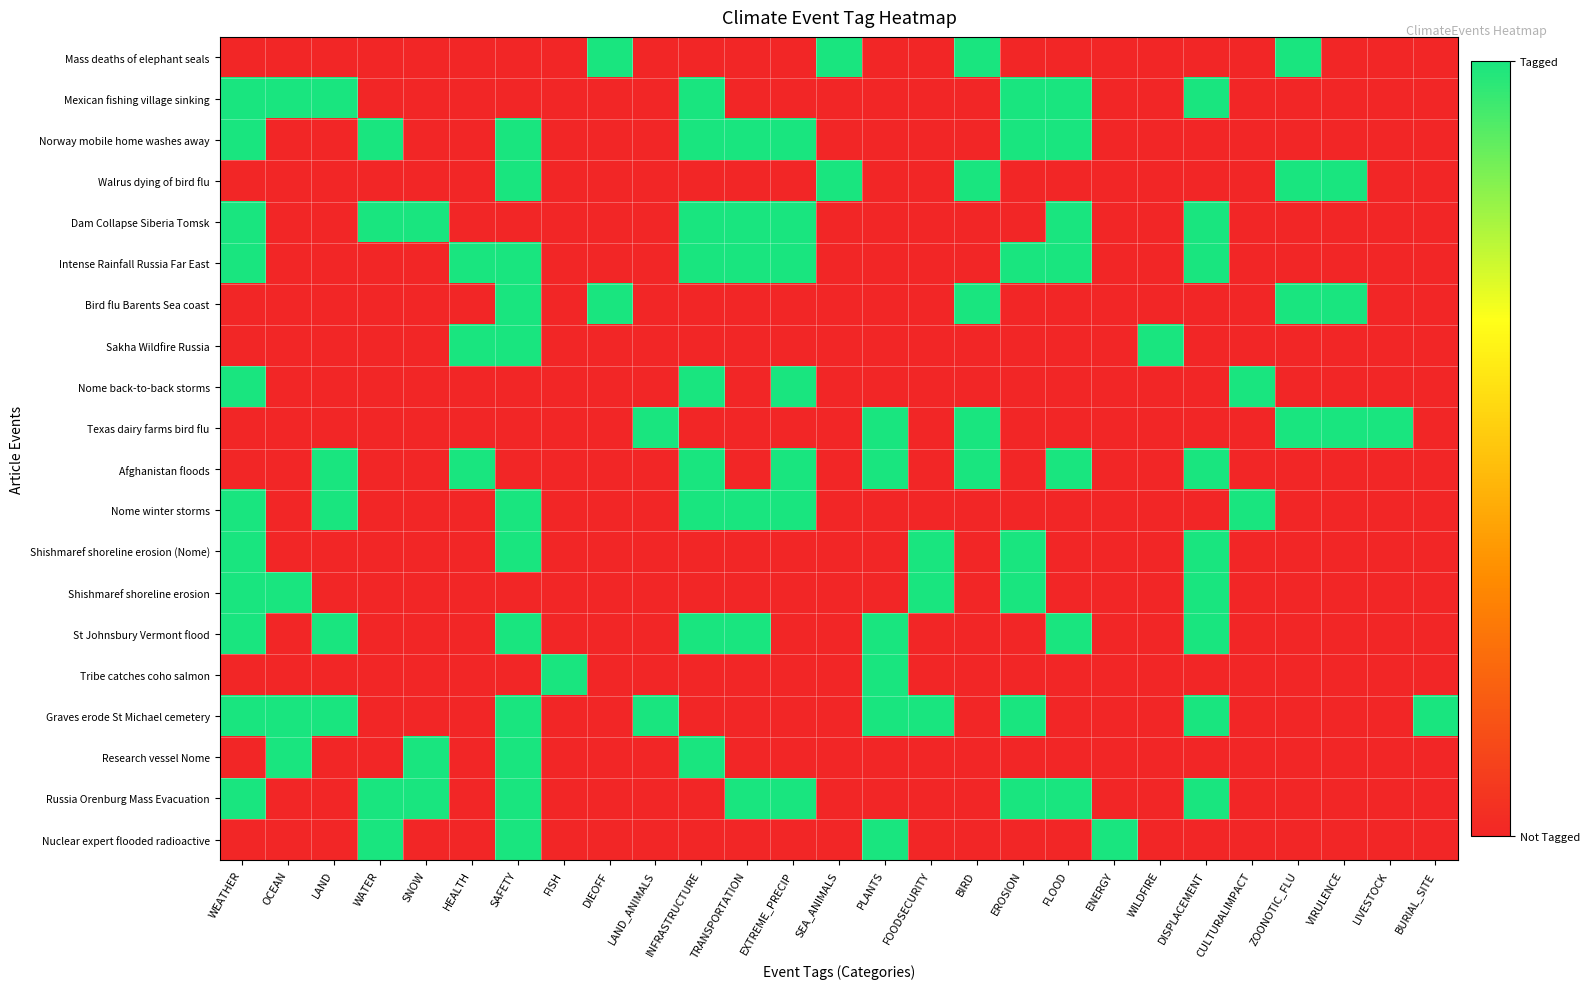

Reading right to left, transcribe all the data shown in this chart.

Mass deaths of elephant seals: BURIAL_SITE=0	LIVESTOCK=0	VIRULENCE=0	ZOONOTIC_FLU=1	CULTURALIMPACT=0	DISPLACEMENT=0	WILDFIRE=0	ENERGY=0	FLOOD=0	EROSION=0	BIRD=1	FOODSECURITY=0	PLANTS=0	SEA_ANIMALS=1	EXTREME_PRECIP=0	TRANSPORTATION=0	INFRASTRUCTURE=0	LAND_ANIMALS=0	DIEOFF=1	FISH=0	SAFETY=0	HEALTH=0	SNOW=0	WATER=0	LAND=0	OCEAN=0	WEATHER=0
Mexican fishing village sinking: BURIAL_SITE=0	LIVESTOCK=0	VIRULENCE=0	ZOONOTIC_FLU=0	CULTURALIMPACT=0	DISPLACEMENT=1	WILDFIRE=0	ENERGY=0	FLOOD=1	EROSION=1	BIRD=0	FOODSECURITY=0	PLANTS=0	SEA_ANIMALS=0	EXTREME_PRECIP=0	TRANSPORTATION=0	INFRASTRUCTURE=1	LAND_ANIMALS=0	DIEOFF=0	FISH=0	SAFETY=0	HEALTH=0	SNOW=0	WATER=0	LAND=1	OCEAN=1	WEATHER=1
Norway mobile home washes away: BURIAL_SITE=0	LIVESTOCK=0	VIRULENCE=0	ZOONOTIC_FLU=0	CULTURALIMPACT=0	DISPLACEMENT=0	WILDFIRE=0	ENERGY=0	FLOOD=1	EROSION=1	BIRD=0	FOODSECURITY=0	PLANTS=0	SEA_ANIMALS=0	EXTREME_PRECIP=1	TRANSPORTATION=1	INFRASTRUCTURE=1	LAND_ANIMALS=0	DIEOFF=0	FISH=0	SAFETY=1	HEALTH=0	SNOW=0	WATER=1	LAND=0	OCEAN=0	WEATHER=1
Walrus dying of bird flu: BURIAL_SITE=0	LIVESTOCK=0	VIRULENCE=1	ZOONOTIC_FLU=1	CULTURALIMPACT=0	DISPLACEMENT=0	WILDFIRE=0	ENERGY=0	FLOOD=0	EROSION=0	BIRD=1	FOODSECURITY=0	PLANTS=0	SEA_ANIMALS=1	EXTREME_PRECIP=0	TRANSPORTATION=0	INFRASTRUCTURE=0	LAND_ANIMALS=0	DIEOFF=0	FISH=0	SAFETY=1	HEALTH=0	SNOW=0	WATER=0	LAND=0	OCEAN=0	WEATHER=0
Dam Collapse Siberia Tomsk: BURIAL_SITE=0	LIVESTOCK=0	VIRULENCE=0	ZOONOTIC_FLU=0	CULTURALIMPACT=0	DISPLACEMENT=1	WILDFIRE=0	ENERGY=0	FLOOD=1	EROSION=0	BIRD=0	FOODSECURITY=0	PLANTS=0	SEA_ANIMALS=0	EXTREME_PRECIP=1	TRANSPORTATION=1	INFRASTRUCTURE=1	LAND_ANIMALS=0	DIEOFF=0	FISH=0	SAFETY=0	HEALTH=0	SNOW=1	WATER=1	LAND=0	OCEAN=0	WEATHER=1
Intense Rainfall Russia Far East: BURIAL_SITE=0	LIVESTOCK=0	VIRULENCE=0	ZOONOTIC_FLU=0	CULTURALIMPACT=0	DISPLACEMENT=1	WILDFIRE=0	ENERGY=0	FLOOD=1	EROSION=1	BIRD=0	FOODSECURITY=0	PLANTS=0	SEA_ANIMALS=0	EXTREME_PRECIP=1	TRANSPORTATION=1	INFRASTRUCTURE=1	LAND_ANIMALS=0	DIEOFF=0	FISH=0	SAFETY=1	HEALTH=1	SNOW=0	WATER=0	LAND=0	OCEAN=0	WEATHER=1
Bird flu Barents Sea coast: BURIAL_SITE=0	LIVESTOCK=0	VIRULENCE=1	ZOONOTIC_FLU=1	CULTURALIMPACT=0	DISPLACEMENT=0	WILDFIRE=0	ENERGY=0	FLOOD=0	EROSION=0	BIRD=1	FOODSECURITY=0	PLANTS=0	SEA_ANIMALS=0	EXTREME_PRECIP=0	TRANSPORTATION=0	INFRASTRUCTURE=0	LAND_ANIMALS=0	DIEOFF=1	FISH=0	SAFETY=1	HEALTH=0	SNOW=0	WATER=0	LAND=0	OCEAN=0	WEATHER=0
Sakha Wildfire Russia: BURIAL_SITE=0	LIVESTOCK=0	VIRULENCE=0	ZOONOTIC_FLU=0	CULTURALIMPACT=0	DISPLACEMENT=0	WILDFIRE=1	ENERGY=0	FLOOD=0	EROSION=0	BIRD=0	FOODSECURITY=0	PLANTS=0	SEA_ANIMALS=0	EXTREME_PRECIP=0	TRANSPORTATION=0	INFRASTRUCTURE=0	LAND_ANIMALS=0	DIEOFF=0	FISH=0	SAFETY=1	HEALTH=1	SNOW=0	WATER=0	LAND=0	OCEAN=0	WEATHER=0
Nome back-to-back storms: BURIAL_SITE=0	LIVESTOCK=0	VIRULENCE=0	ZOONOTIC_FLU=0	CULTURALIMPACT=1	DISPLACEMENT=0	WILDFIRE=0	ENERGY=0	FLOOD=0	EROSION=0	BIRD=0	FOODSECURITY=0	PLANTS=0	SEA_ANIMALS=0	EXTREME_PRECIP=1	TRANSPORTATION=0	INFRASTRUCTURE=1	LAND_ANIMALS=0	DIEOFF=0	FISH=0	SAFETY=0	HEALTH=0	SNOW=0	WATER=0	LAND=0	OCEAN=0	WEATHER=1
Texas dairy farms bird flu: BURIAL_SITE=0	LIVESTOCK=1	VIRULENCE=1	ZOONOTIC_FLU=1	CULTURALIMPACT=0	DISPLACEMENT=0	WILDFIRE=0	ENERGY=0	FLOOD=0	EROSION=0	BIRD=1	FOODSECURITY=0	PLANTS=1	SEA_ANIMALS=0	EXTREME_PRECIP=0	TRANSPORTATION=0	INFRASTRUCTURE=0	LAND_ANIMALS=1	DIEOFF=0	FISH=0	SAFETY=0	HEALTH=0	SNOW=0	WATER=0	LAND=0	OCEAN=0	WEATHER=0
Afghanistan floods: BURIAL_SITE=0	LIVESTOCK=0	VIRULENCE=0	ZOONOTIC_FLU=0	CULTURALIMPACT=0	DISPLACEMENT=1	WILDFIRE=0	ENERGY=0	FLOOD=1	EROSION=0	BIRD=1	FOODSECURITY=0	PLANTS=1	SEA_ANIMALS=0	EXTREME_PRECIP=1	TRANSPORTATION=0	INFRASTRUCTURE=1	LAND_ANIMALS=0	DIEOFF=0	FISH=0	SAFETY=0	HEALTH=1	SNOW=0	WATER=0	LAND=1	OCEAN=0	WEATHER=0
Nome winter storms: BURIAL_SITE=0	LIVESTOCK=0	VIRULENCE=0	ZOONOTIC_FLU=0	CULTURALIMPACT=1	DISPLACEMENT=0	WILDFIRE=0	ENERGY=0	FLOOD=0	EROSION=0	BIRD=0	FOODSECURITY=0	PLANTS=0	SEA_ANIMALS=0	EXTREME_PRECIP=1	TRANSPORTATION=1	INFRASTRUCTURE=1	LAND_ANIMALS=0	DIEOFF=0	FISH=0	SAFETY=1	HEALTH=0	SNOW=0	WATER=0	LAND=1	OCEAN=0	WEATHER=1
Shishmaref shoreline erosion (Nome): BURIAL_SITE=0	LIVESTOCK=0	VIRULENCE=0	ZOONOTIC_FLU=0	CULTURALIMPACT=0	DISPLACEMENT=1	WILDFIRE=0	ENERGY=0	FLOOD=0	EROSION=1	BIRD=0	FOODSECURITY=1	PLANTS=0	SEA_ANIMALS=0	EXTREME_PRECIP=0	TRANSPORTATION=0	INFRASTRUCTURE=0	LAND_ANIMALS=0	DIEOFF=0	FISH=0	SAFETY=1	HEALTH=0	SNOW=0	WATER=0	LAND=0	OCEAN=0	WEATHER=1
Shishmaref shoreline erosion: BURIAL_SITE=0	LIVESTOCK=0	VIRULENCE=0	ZOONOTIC_FLU=0	CULTURALIMPACT=0	DISPLACEMENT=1	WILDFIRE=0	ENERGY=0	FLOOD=0	EROSION=1	BIRD=0	FOODSECURITY=1	PLANTS=0	SEA_ANIMALS=0	EXTREME_PRECIP=0	TRANSPORTATION=0	INFRASTRUCTURE=0	LAND_ANIMALS=0	DIEOFF=0	FISH=0	SAFETY=0	HEALTH=0	SNOW=0	WATER=0	LAND=0	OCEAN=1	WEATHER=1
St Johnsbury Vermont flood: BURIAL_SITE=0	LIVESTOCK=0	VIRULENCE=0	ZOONOTIC_FLU=0	CULTURALIMPACT=0	DISPLACEMENT=1	WILDFIRE=0	ENERGY=0	FLOOD=1	EROSION=0	BIRD=0	FOODSECURITY=0	PLANTS=1	SEA_ANIMALS=0	EXTREME_PRECIP=0	TRANSPORTATION=1	INFRASTRUCTURE=1	LAND_ANIMALS=0	DIEOFF=0	FISH=0	SAFETY=1	HEALTH=0	SNOW=0	WATER=0	LAND=1	OCEAN=0	WEATHER=1
Tribe catches coho salmon: BURIAL_SITE=0	LIVESTOCK=0	VIRULENCE=0	ZOONOTIC_FLU=0	CULTURALIMPACT=0	DISPLACEMENT=0	WILDFIRE=0	ENERGY=0	FLOOD=0	EROSION=0	BIRD=0	FOODSECURITY=0	PLANTS=1	SEA_ANIMALS=0	EXTREME_PRECIP=0	TRANSPORTATION=0	INFRASTRUCTURE=0	LAND_ANIMALS=0	DIEOFF=0	FISH=1	SAFETY=0	HEALTH=0	SNOW=0	WATER=0	LAND=0	OCEAN=0	WEATHER=0
Graves erode St Michael cemetery: BURIAL_SITE=1	LIVESTOCK=0	VIRULENCE=0	ZOONOTIC_FLU=0	CULTURALIMPACT=0	DISPLACEMENT=1	WILDFIRE=0	ENERGY=0	FLOOD=0	EROSION=1	BIRD=0	FOODSECURITY=1	PLANTS=1	SEA_ANIMALS=0	EXTREME_PRECIP=0	TRANSPORTATION=0	INFRASTRUCTURE=0	LAND_ANIMALS=1	DIEOFF=0	FISH=0	SAFETY=1	HEALTH=0	SNOW=0	WATER=0	LAND=1	OCEAN=1	WEATHER=1
Research vessel Nome: BURIAL_SITE=0	LIVESTOCK=0	VIRULENCE=0	ZOONOTIC_FLU=0	CULTURALIMPACT=0	DISPLACEMENT=0	WILDFIRE=0	ENERGY=0	FLOOD=0	EROSION=0	BIRD=0	FOODSECURITY=0	PLANTS=0	SEA_ANIMALS=0	EXTREME_PRECIP=0	TRANSPORTATION=0	INFRASTRUCTURE=1	LAND_ANIMALS=0	DIEOFF=0	FISH=0	SAFETY=1	HEALTH=0	SNOW=1	WATER=0	LAND=0	OCEAN=1	WEATHER=0
Russia Orenburg Mass Evacuation: BURIAL_SITE=0	LIVESTOCK=0	VIRULENCE=0	ZOONOTIC_FLU=0	CULTURALIMPACT=0	DISPLACEMENT=1	WILDFIRE=0	ENERGY=0	FLOOD=1	EROSION=1	BIRD=0	FOODSECURITY=0	PLANTS=0	SEA_ANIMALS=0	EXTREME_PRECIP=1	TRANSPORTATION=1	INFRASTRUCTURE=0	LAND_ANIMALS=0	DIEOFF=0	FISH=0	SAFETY=1	HEALTH=0	SNOW=1	WATER=1	LAND=0	OCEAN=0	WEATHER=1
Nuclear expert flooded radioactive: BURIAL_SITE=0	LIVESTOCK=0	VIRULENCE=0	ZOONOTIC_FLU=0	CULTURALIMPACT=0	DISPLACEMENT=0	WILDFIRE=0	ENERGY=1	FLOOD=0	EROSION=0	BIRD=0	FOODSECURITY=0	PLANTS=1	SEA_ANIMALS=0	EXTREME_PRECIP=0	TRANSPORTATION=0	INFRASTRUCTURE=0	LAND_ANIMALS=0	DIEOFF=0	FISH=0	SAFETY=1	HEALTH=0	SNOW=0	WATER=1	LAND=0	OCEAN=0	WEATHER=0